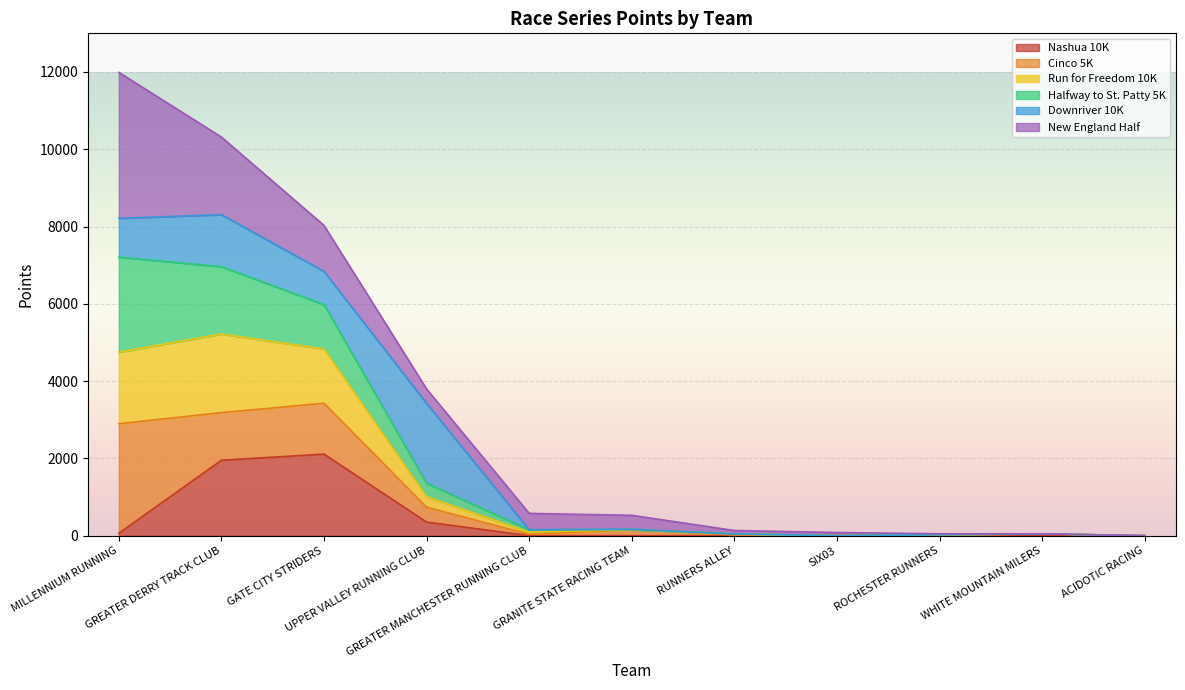

True or false: Run for Freedom 10K has more than 2 points higher than both neighbors.

False